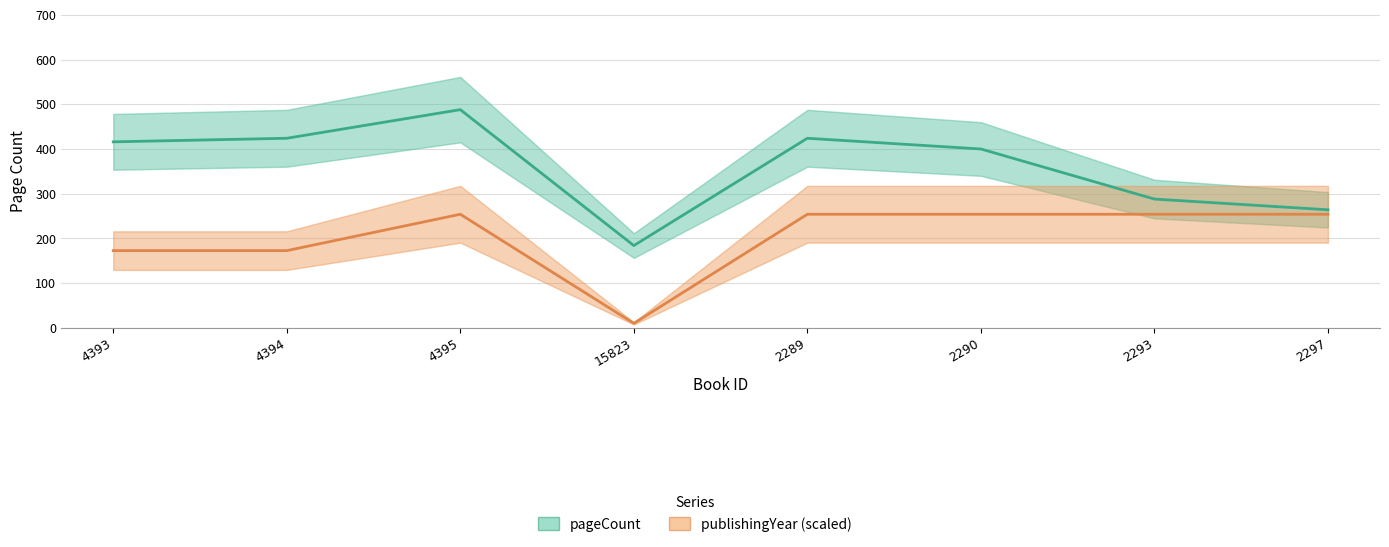

Which series has the widest spread of values?

pageCount